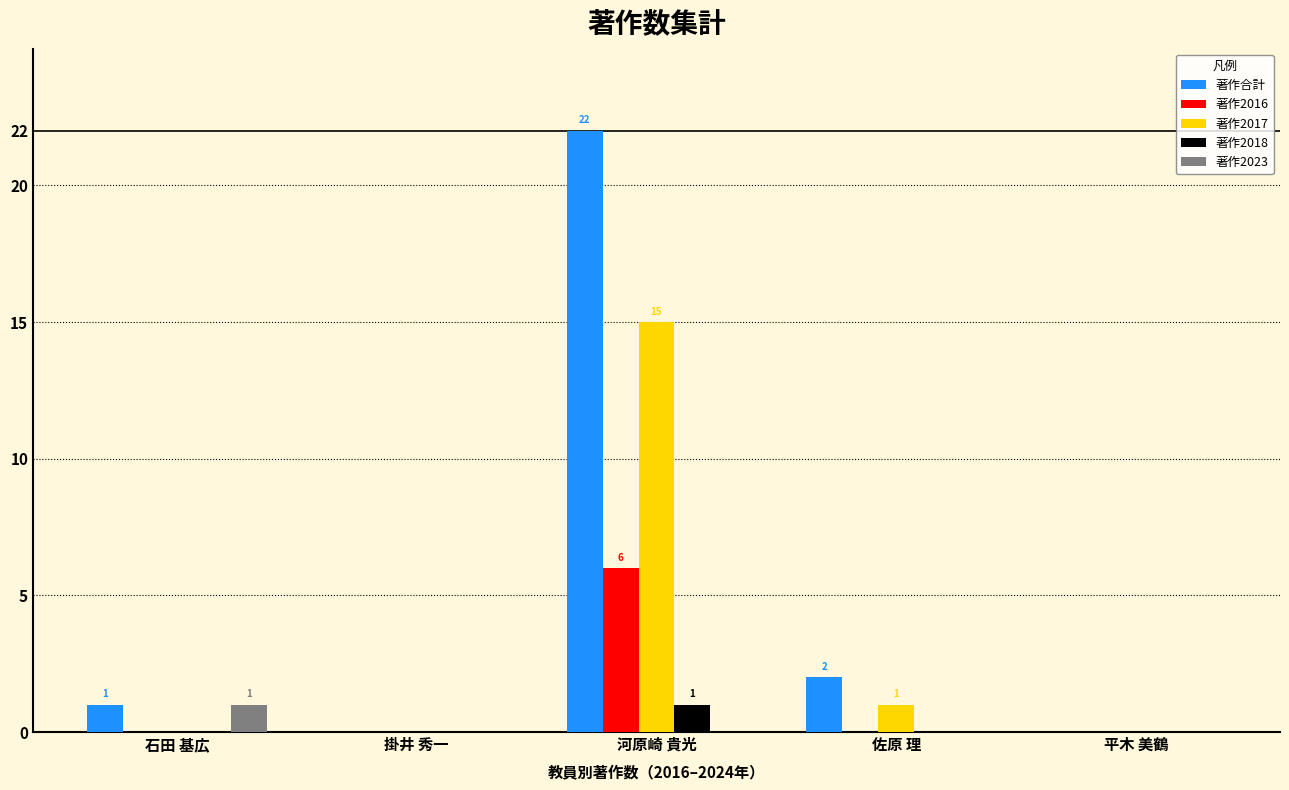

Which series has the largest total across all categories?

著作合計